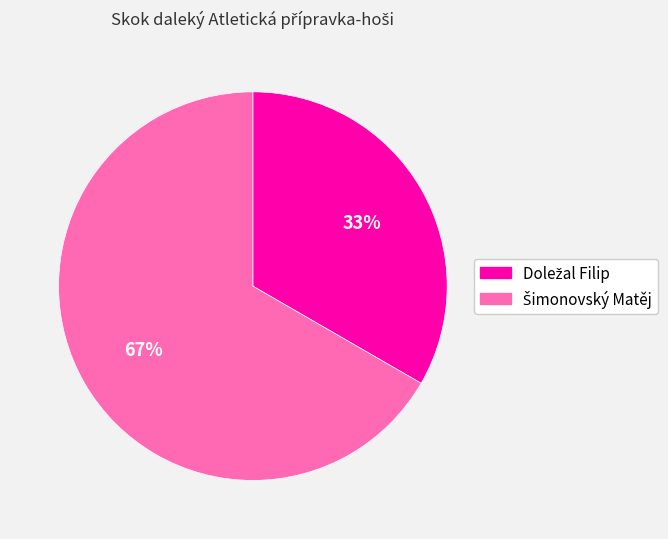

Does any single category account for the majority?

Yes